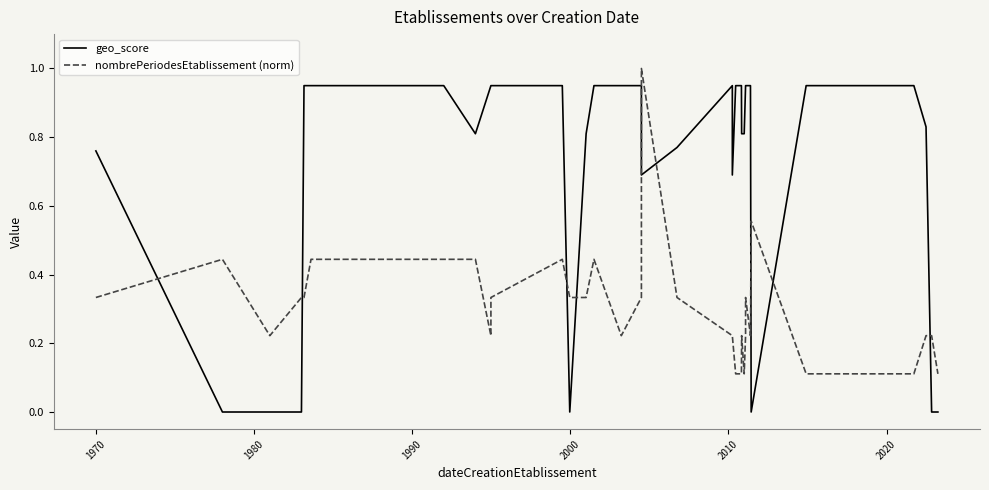

The value of geo_score at 1980 is 0.0. True or false?

True